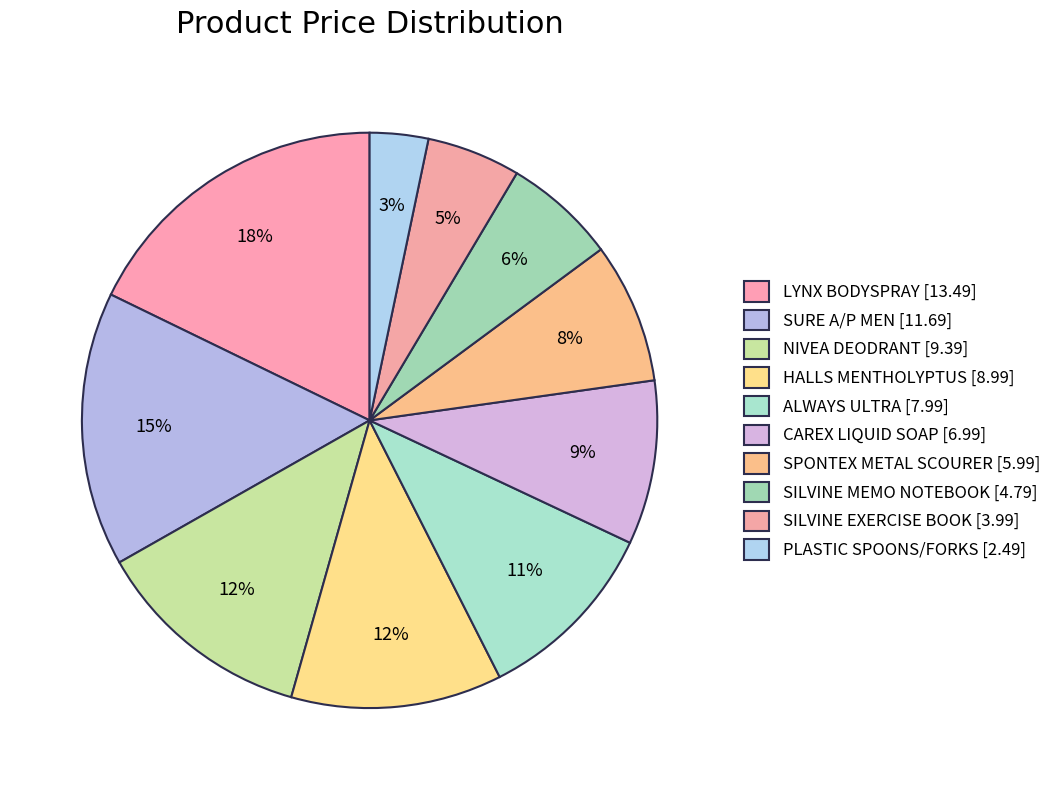

Is there a majority slice in this chart?

No